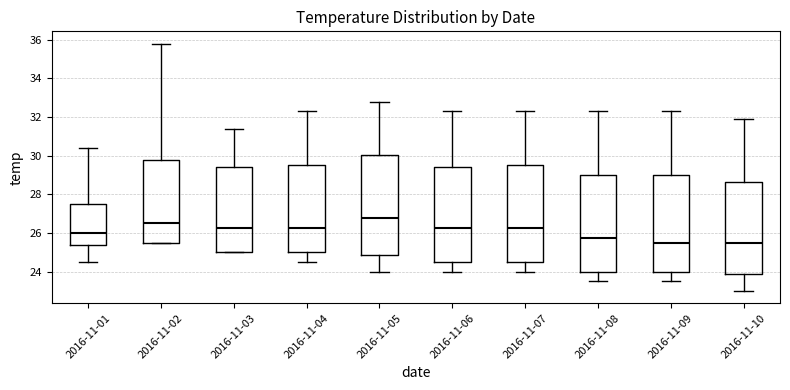

Where does the upper whisker of the box for 2016-11-10 end on the y-axis? The values are not printed on the chart, so give them approximately, as read against the axis.

32.0